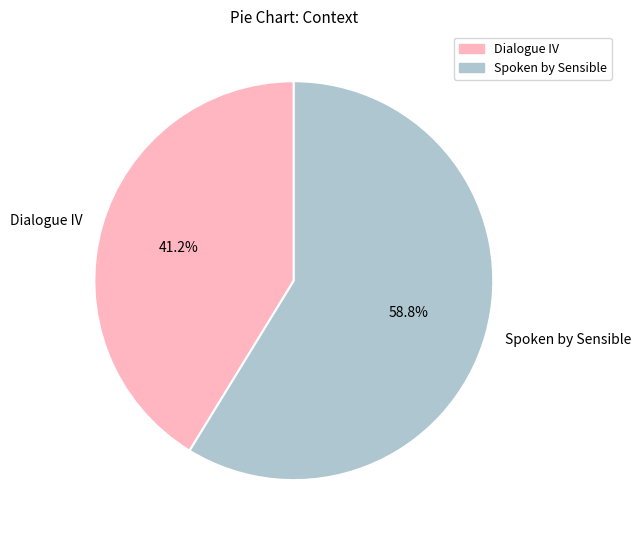

Which slice is the smallest?

Dialogue IV